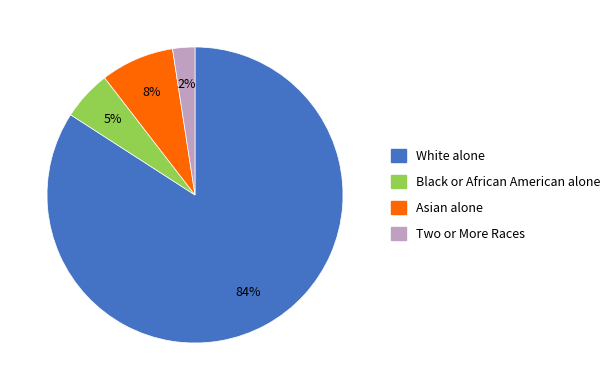

Which has a higher value, Two or More Races or White alone?

White alone